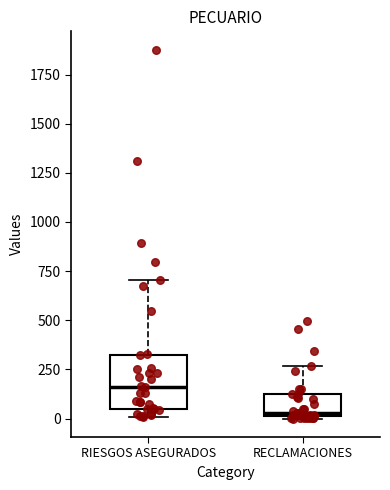

Which box's median line is the highest?

RIESGOS ASEGURADOS